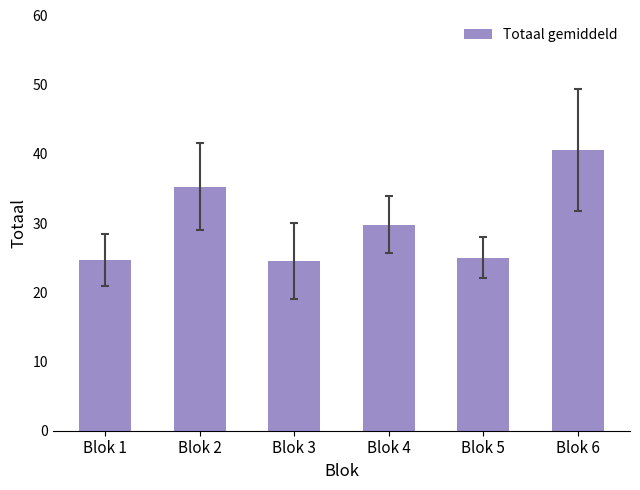

How many distinct data groups are displayed?

1